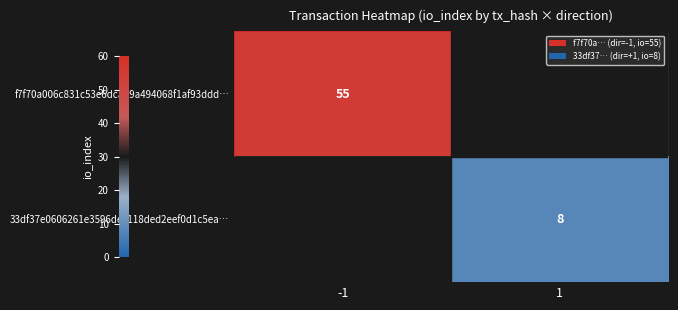

The value of f7f70a006c831c53e6dcad9a494068f1af93ddd… at -1 is 55.0. True or false?

True